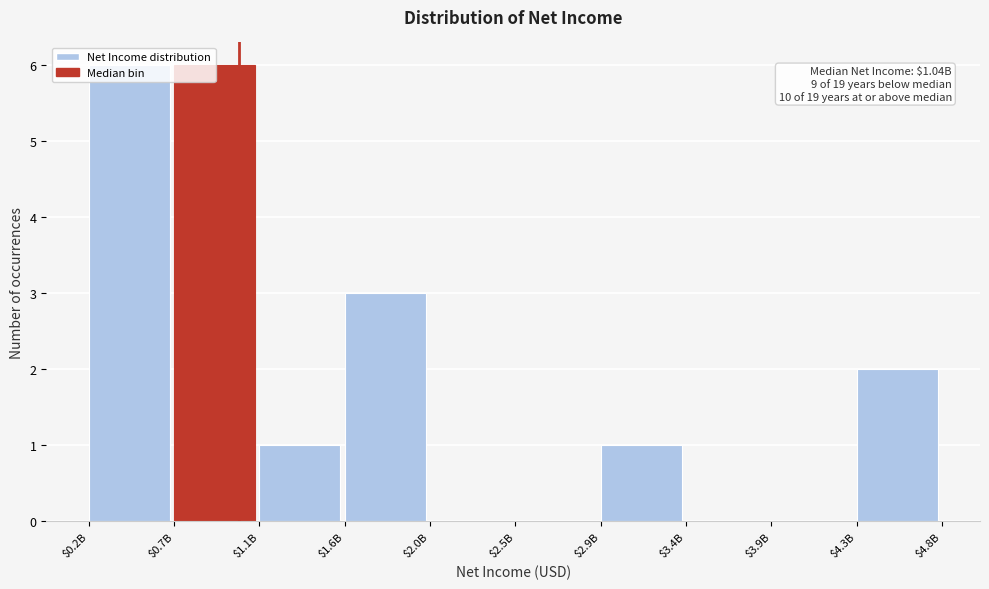

What is the maximum value shown in the chart?

6